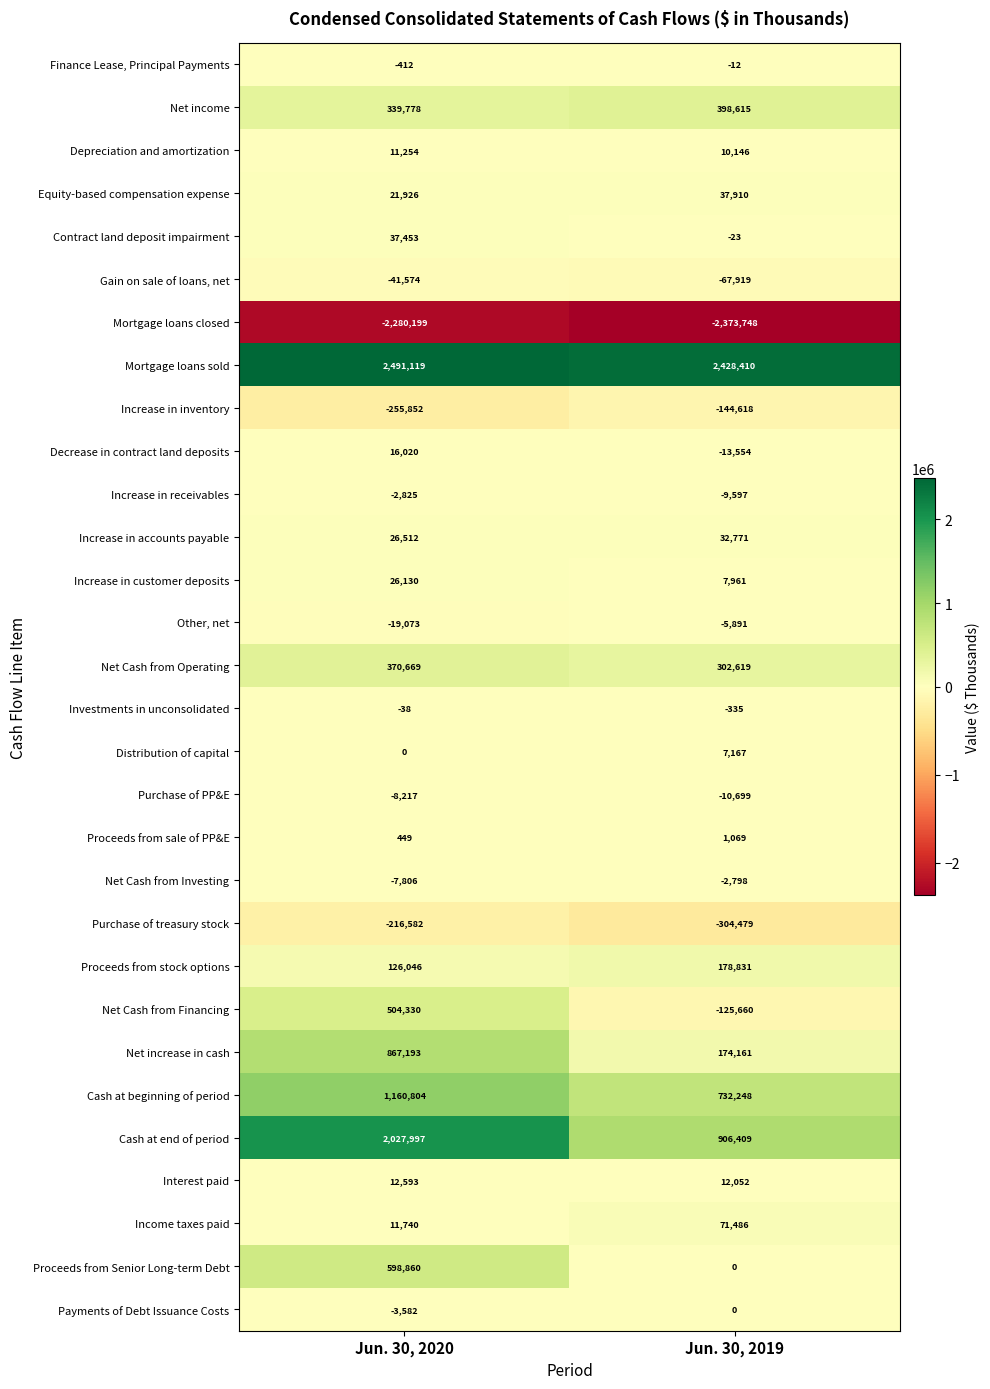

Rank the series by their maximum value, from lowest to highest.

Mortgage loans closed, Purchase of treasury stock, Increase in inventory, Gain on sale of loans, net, Purchase of PP&E, Other, net, Increase in receivables, Net Cash from Investing, Investments in unconsolidated, Finance Lease, Principal Payments, Payments of Debt Issuance Costs, Proceeds from sale of PP&E, Distribution of capital, Depreciation and amortization, Interest paid, Decrease in contract land deposits, Increase in customer deposits, Increase in accounts payable, Contract land deposit impairment, Equity-based compensation expense, Income taxes paid, Proceeds from stock options, Net Cash from Operating, Net income, Net Cash from Financing, Proceeds from Senior Long-term Debt, Net increase in cash, Cash at beginning of period, Cash at end of period, Mortgage loans sold